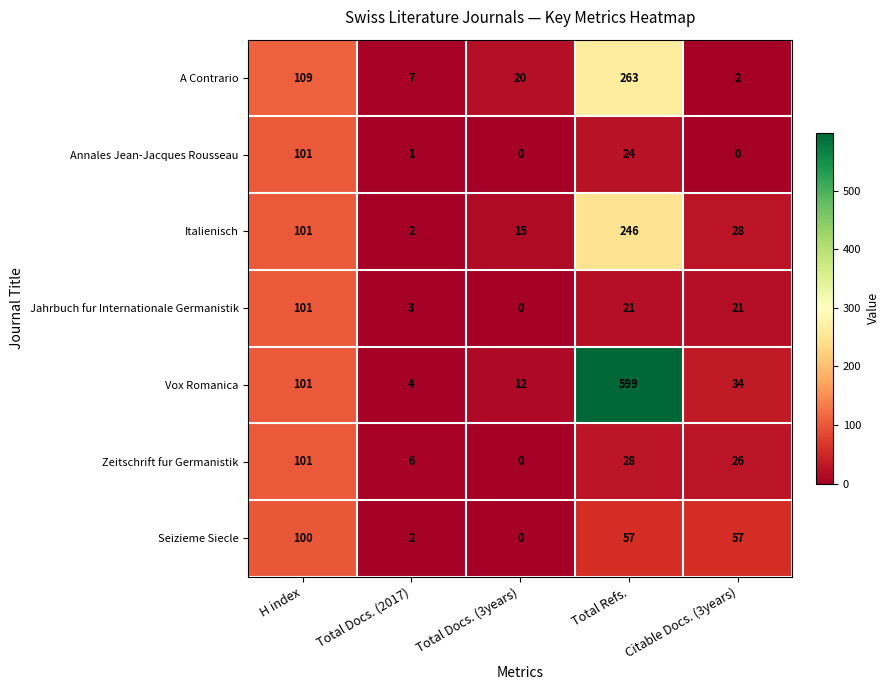

True or false: Italienisch has a value of 28 at Citable Docs. (3years).

True